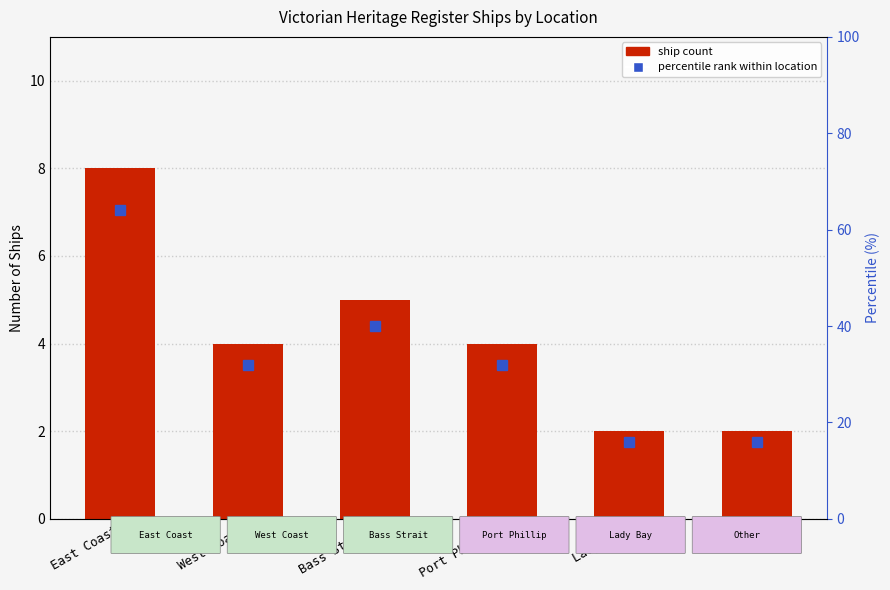

How many bars are there in total?

6